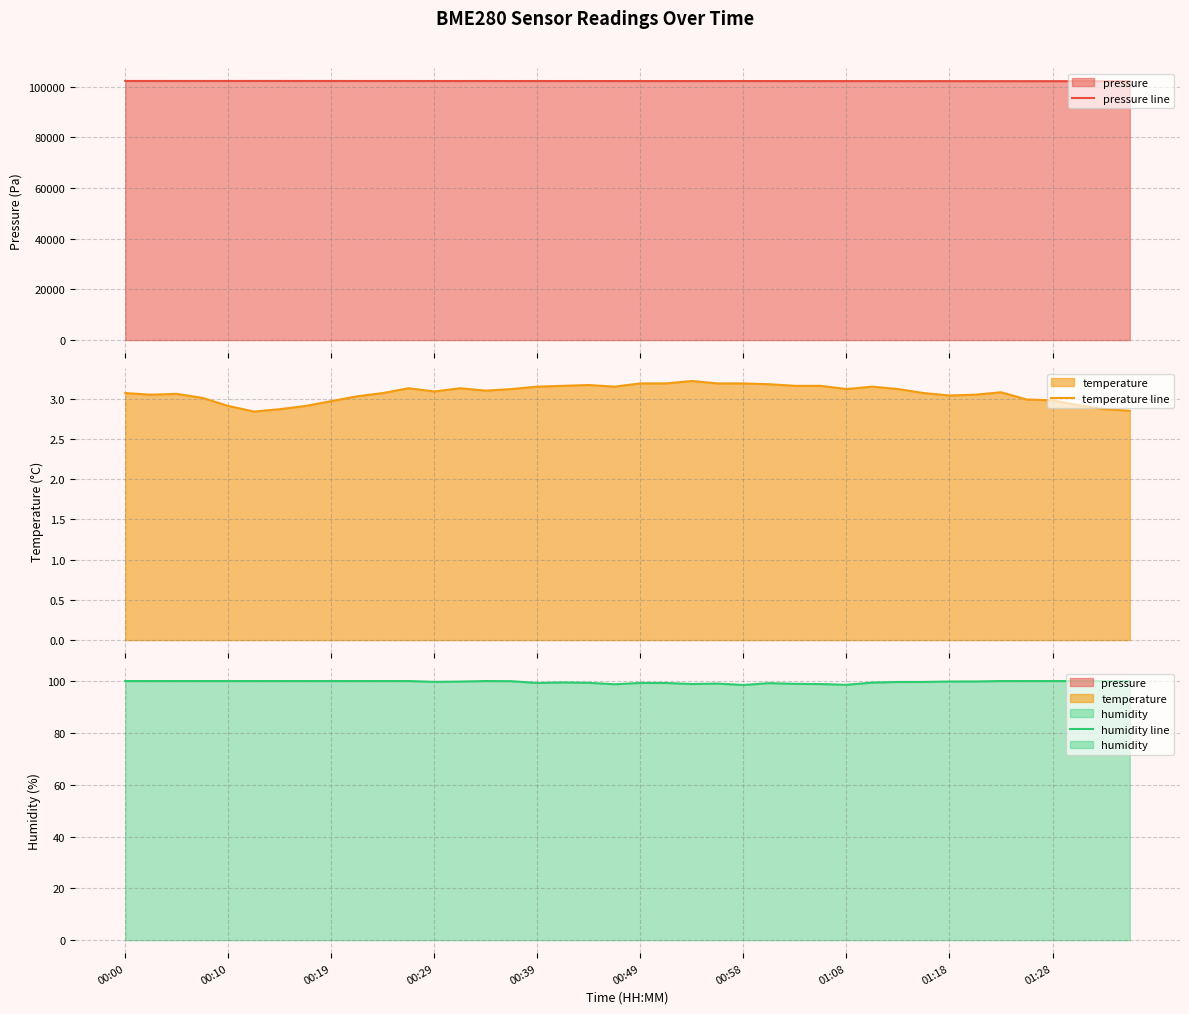

Reading left to right, transcribe all the data shown in this chart.

pressure line: 102279.5	102279.5	102272.6	102274.2	102279.1	102282.3	102282.4	102273.9	102269.8	102267.4	102266.6	102265.9	102259.8	102258.2	102265.8	102252.1	102257.4	102251.4	102250.5	102241.9	102241.1	102241.1	102240.3	102235.9	102248.8	102236.8	102232.4	102229.8	102230.5	102230.6	102221.1	102217.5	102215.7	102211.4	102205.5	102204.3	102204.3	102202.4	102202.3	102201.4
temperature line: 3.1	3.0	3.1	3.0	2.9	2.8	2.9	2.9	3.0	3.0	3.1	3.1	3.1	3.1	3.1	3.1	3.1	3.2	3.2	3.1	3.2	3.2	3.2	3.2	3.2	3.2	3.2	3.2	3.1	3.1	3.1	3.1	3.0	3.0	3.1	3.0	3.0	2.9	2.9	2.9
humidity line: 100.0	100.0	100.0	100.0	100.0	100.0	100.0	100.0	100.0	100.0	100.0	100.0	99.7	99.8	100.0	99.9	99.2	99.5	99.3	98.8	99.3	99.2	98.8	99.0	98.5	99.2	98.9	98.8	98.5	99.4	99.6	99.7	99.8	99.8	100.0	100.0	100.0	100.0	100.0	100.0